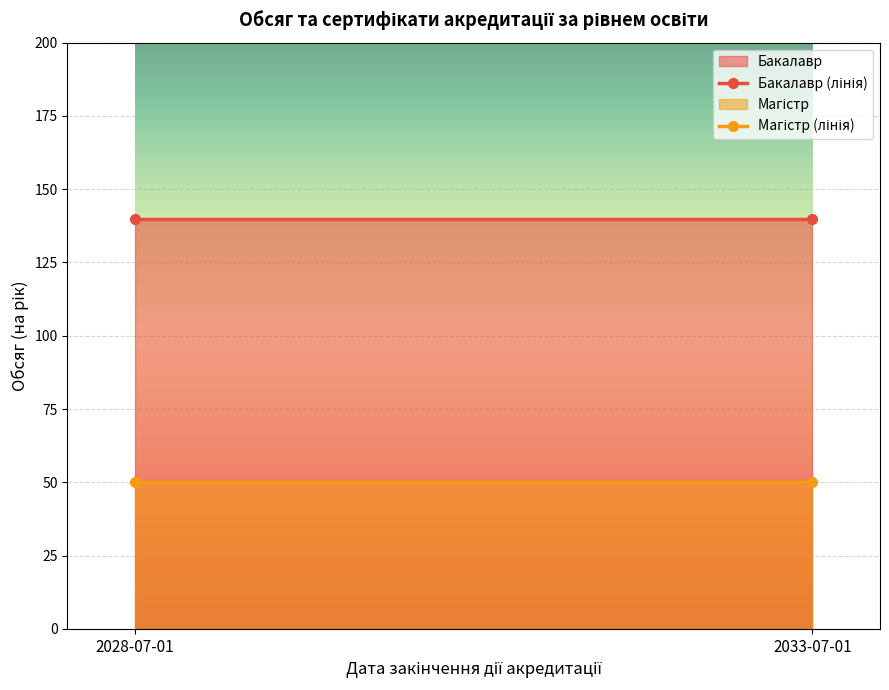

What is the total value across all series at 2033-07-01?

190